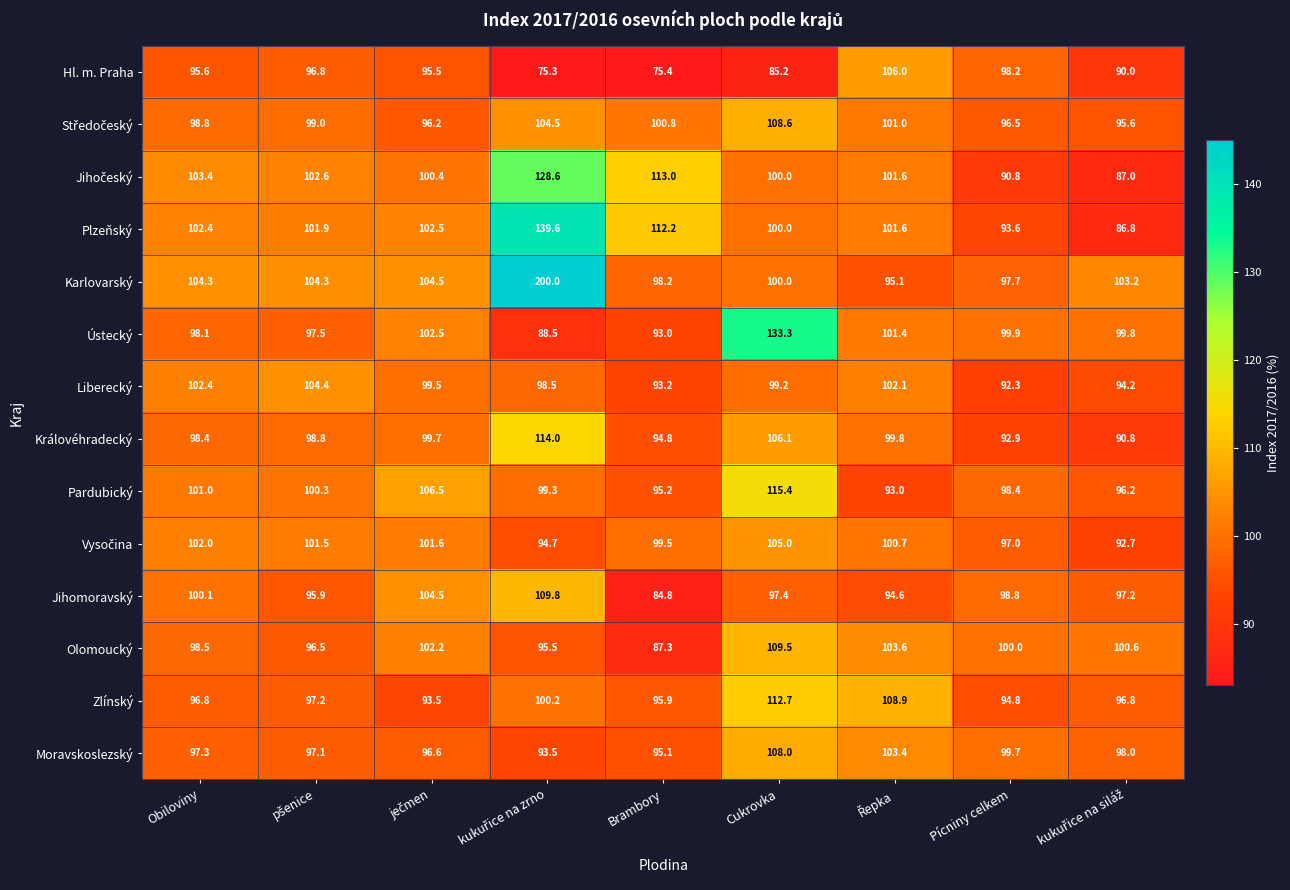

Between Brambory and Pícniny celkem, which series saw the biggest shift?

Hl. m. Praha